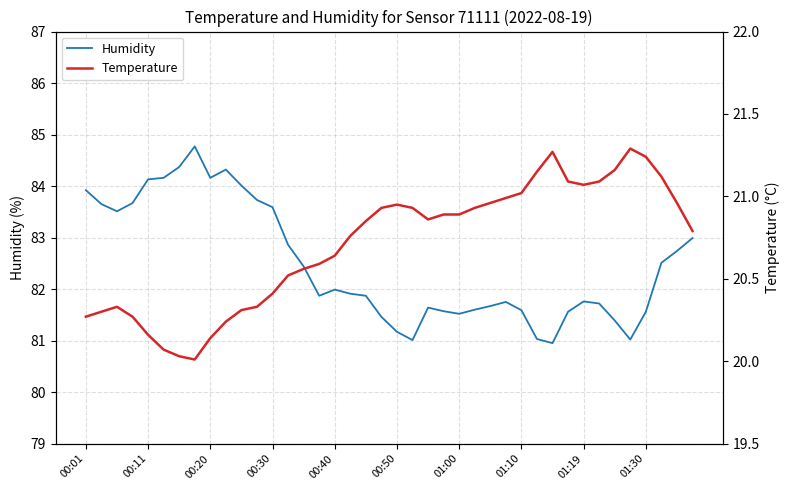

Which series has the largest range (max minus min)?

Humidity